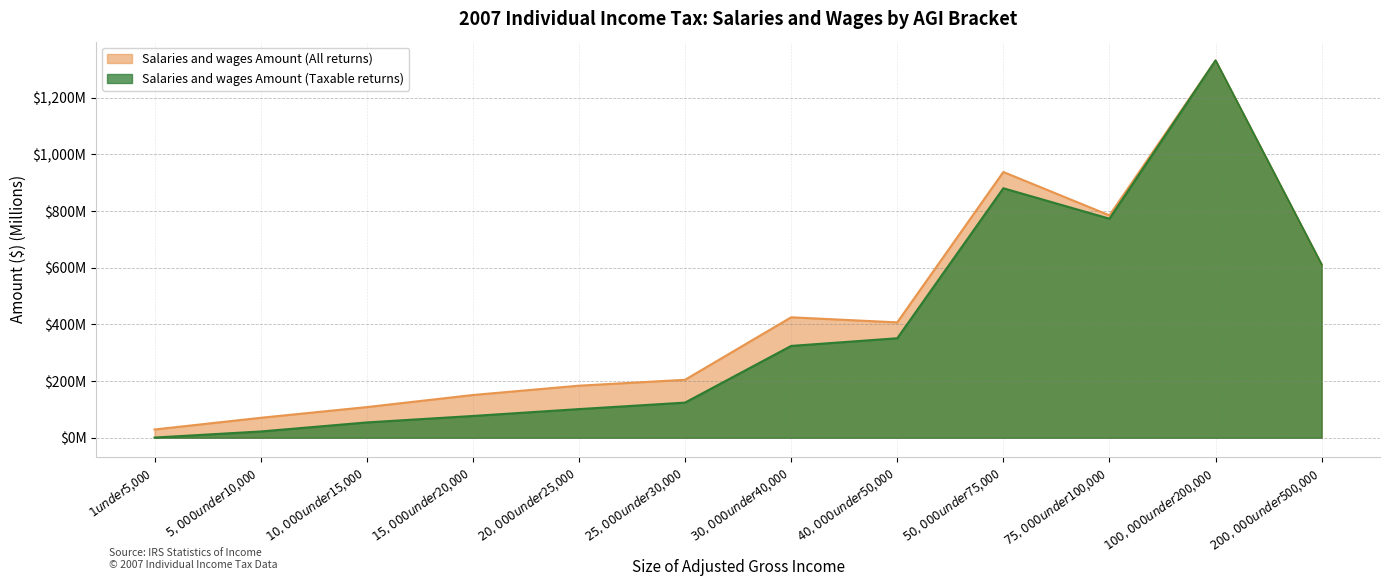

What value does the Salaries and wages Amount (All returns) series have at $5,000 under $10,000?

70.5